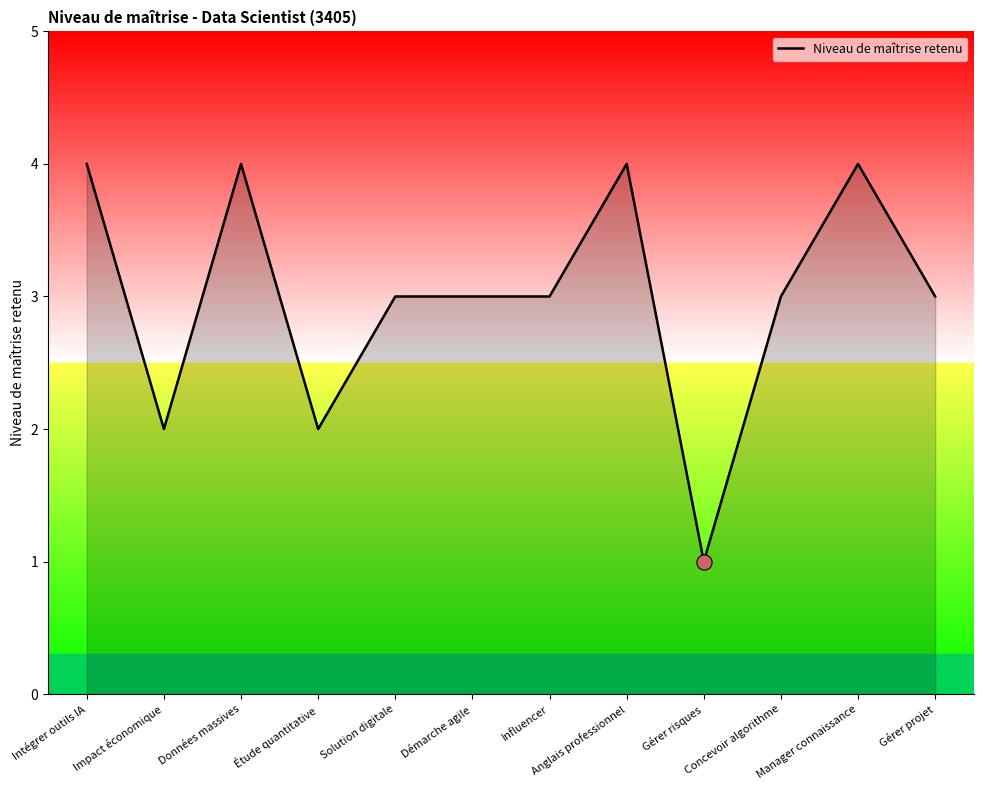

Approximately how many times larger is the value at Démarche agile compared to Gérer risques?

3.0